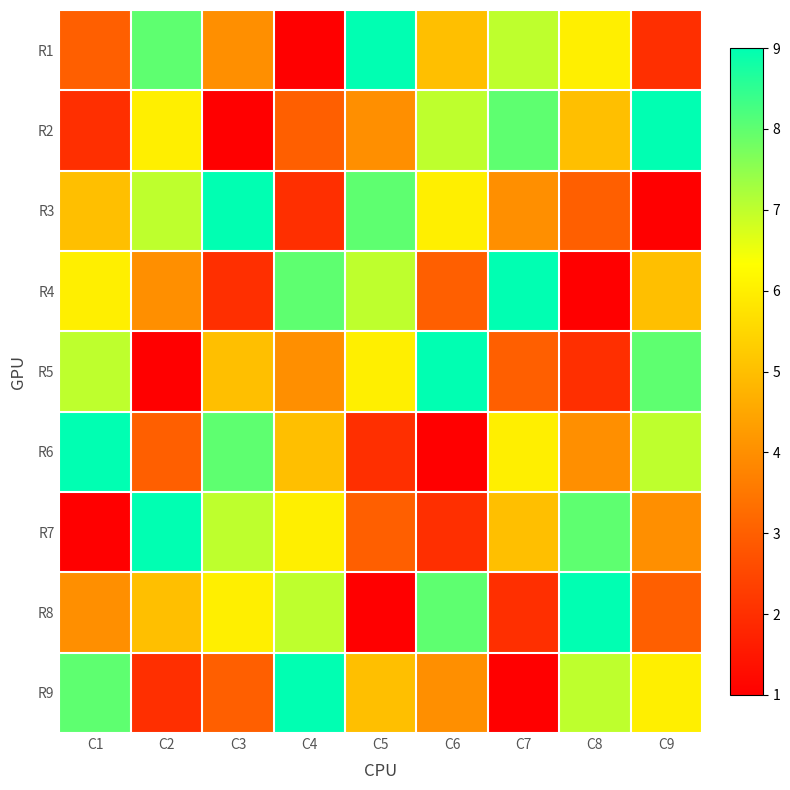

Which has a higher value, C6 or C4?

C6